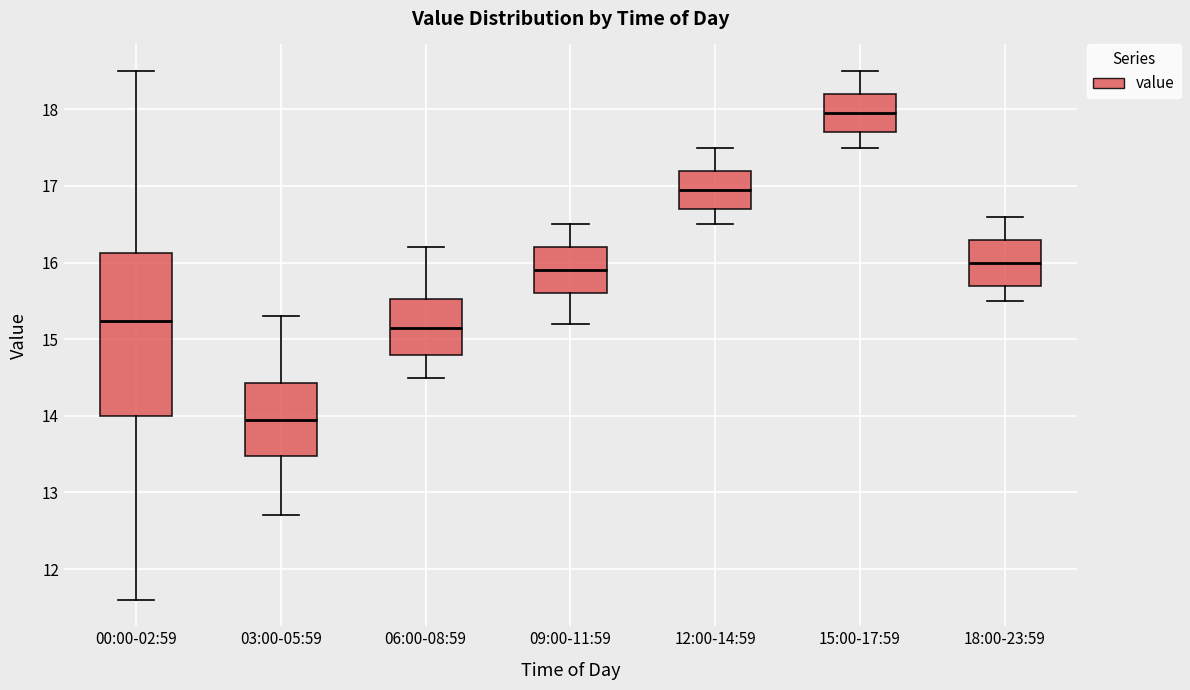

Reading left to right, transcribe this box plot: for each box, give where its median line is, the range the box spans, and where its two whiskers end, as read against the y-axis. The values are not printed on the chart, so give them approximately, as read against the axis.

00:00-02:59: median 15.2, box 14.0 to 16.1, whiskers 11.6 to 18.5
03:00-05:59: median 14.0, box 13.5 to 14.4, whiskers 12.7 to 15.3
06:00-08:59: median 15.2, box 14.8 to 15.5, whiskers 14.5 to 16.2
09:00-11:59: median 15.9, box 15.6 to 16.2, whiskers 15.2 to 16.5
12:00-14:59: median 17.0, box 16.7 to 17.2, whiskers 16.5 to 17.5
15:00-17:59: median 18.0, box 17.7 to 18.2, whiskers 17.5 to 18.5
18:00-23:59: median 16.0, box 15.7 to 16.3, whiskers 15.5 to 16.6